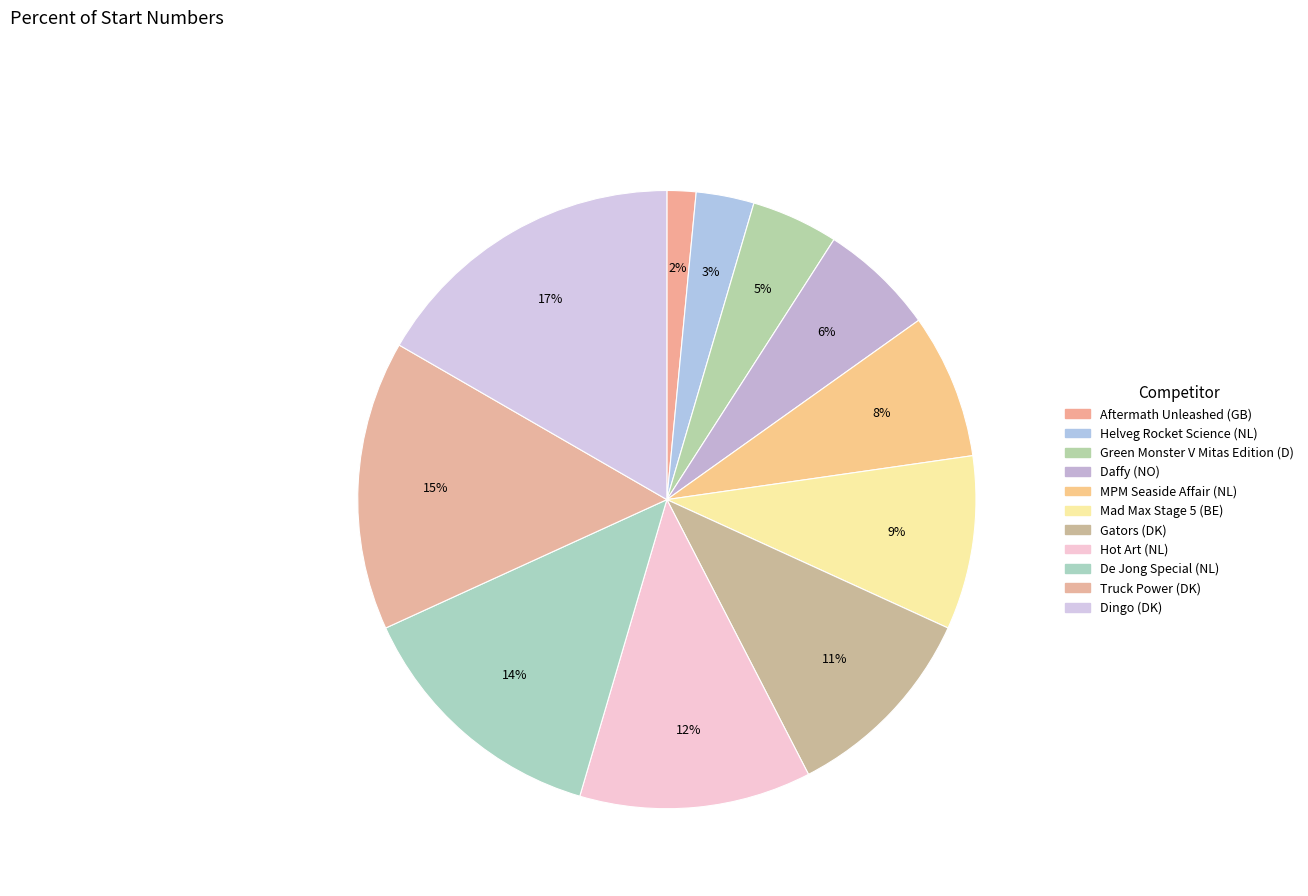

Does Hot Art (NL) account for over 50% of the chart?

No